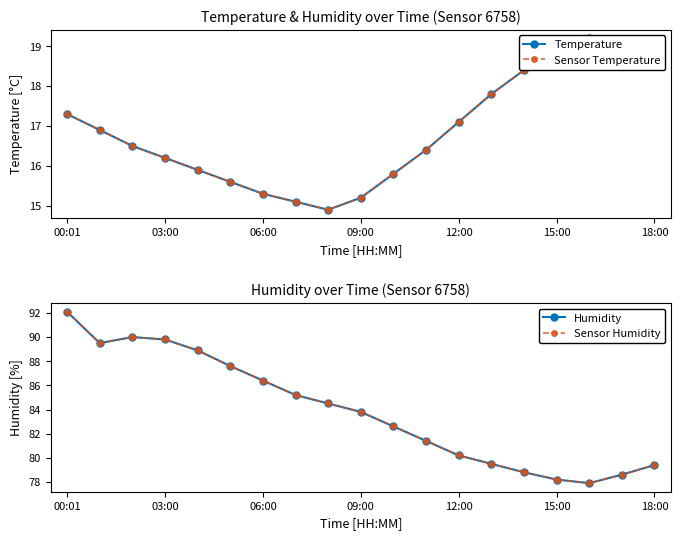

How many values in the Sensor Humidity series are below 83?

9